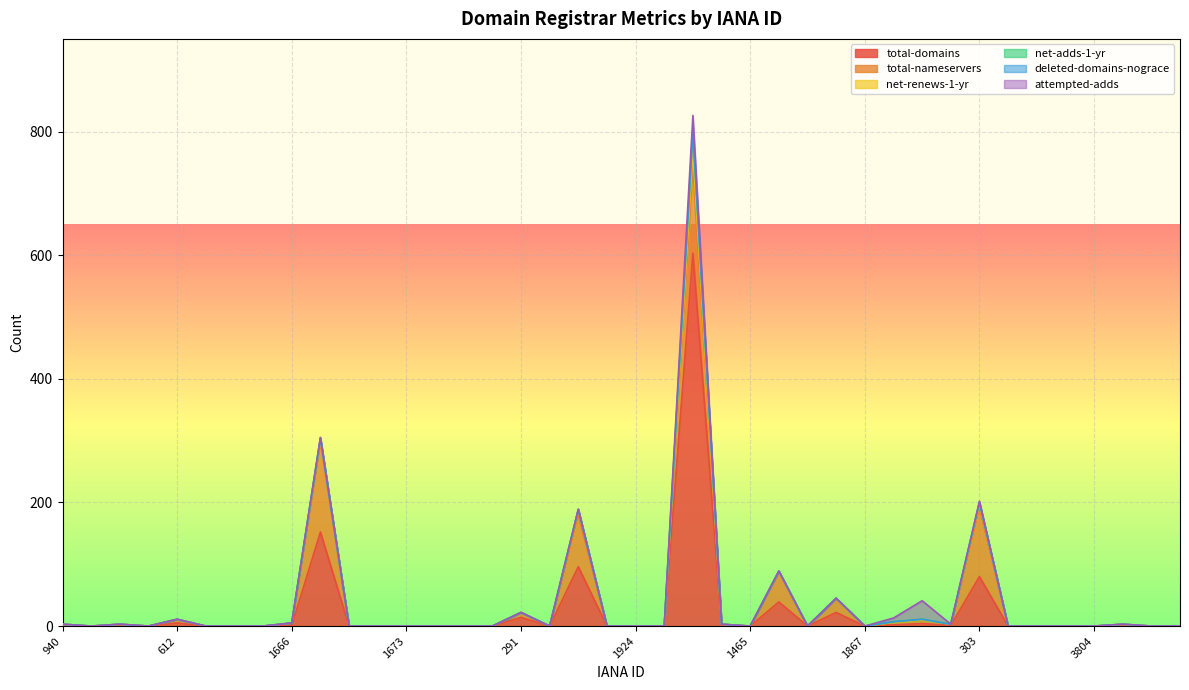

Which series has the largest total across all categories?

total-domains